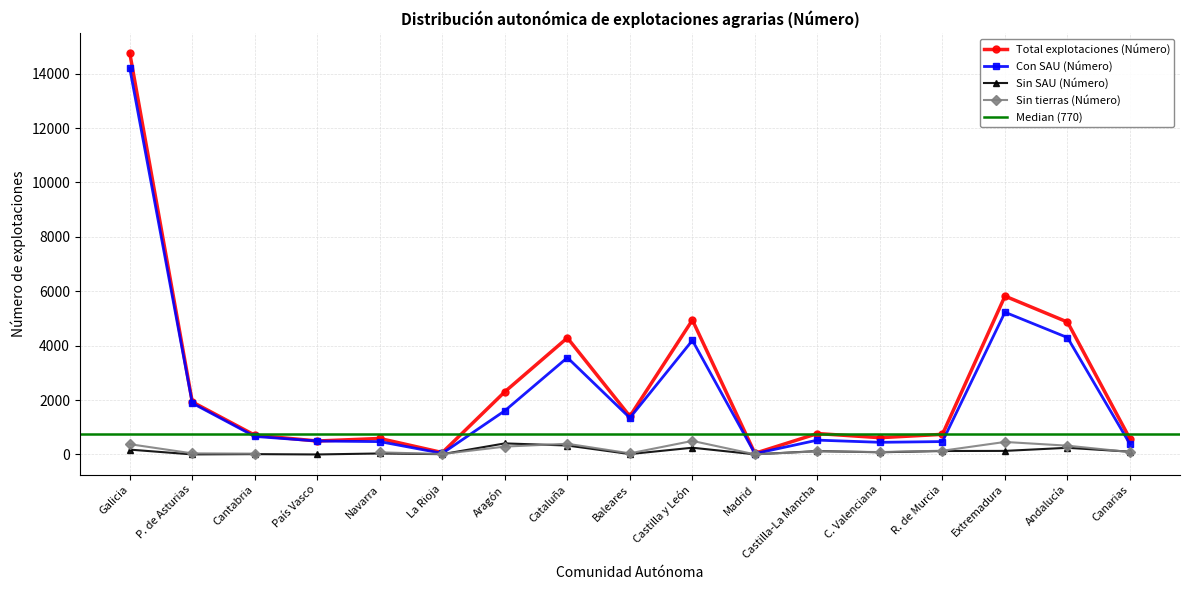

What is the difference between the maximum and minimum values in the Con SAU (Número) series?

14166